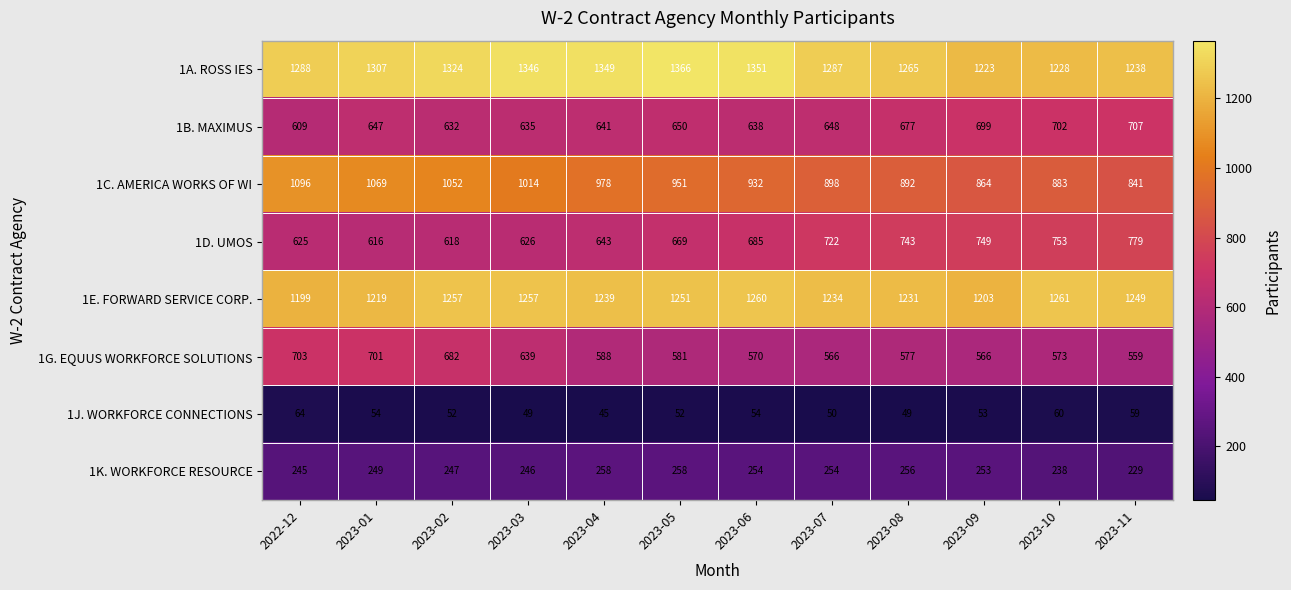

Rank the series by their maximum value, from lowest to highest.

1J. WORKFORCE CONNECTIONS, 1K. WORKFORCE RESOURCE, 1G. EQUUS WORKFORCE SOLUTIONS, 1B. MAXIMUS, 1D. UMOS, 1C. AMERICA WORKS OF WI, 1E. FORWARD SERVICE CORP., 1A. ROSS IES